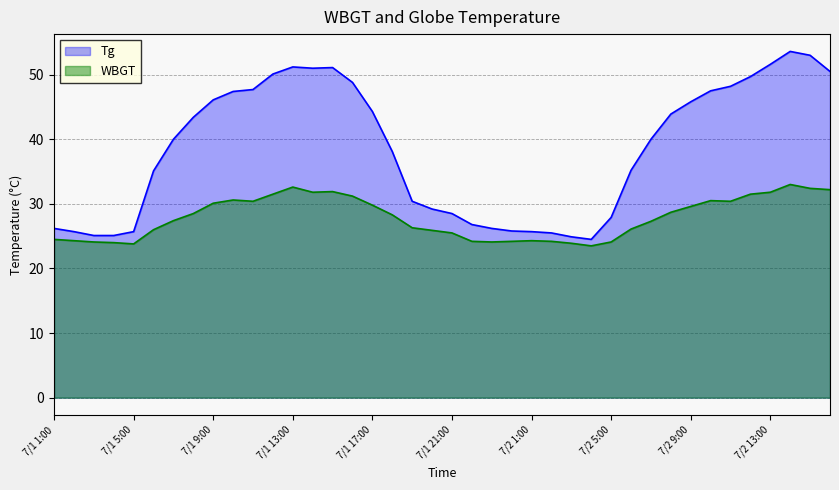

Where is WBGT nearest to the value 28?

7/1 18:00